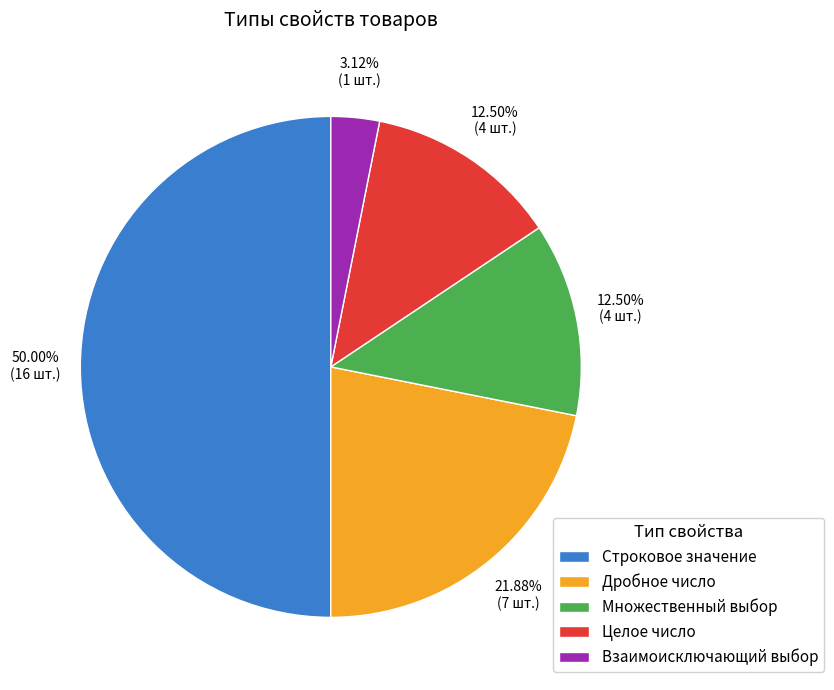

How many segments does this pie chart have?

5